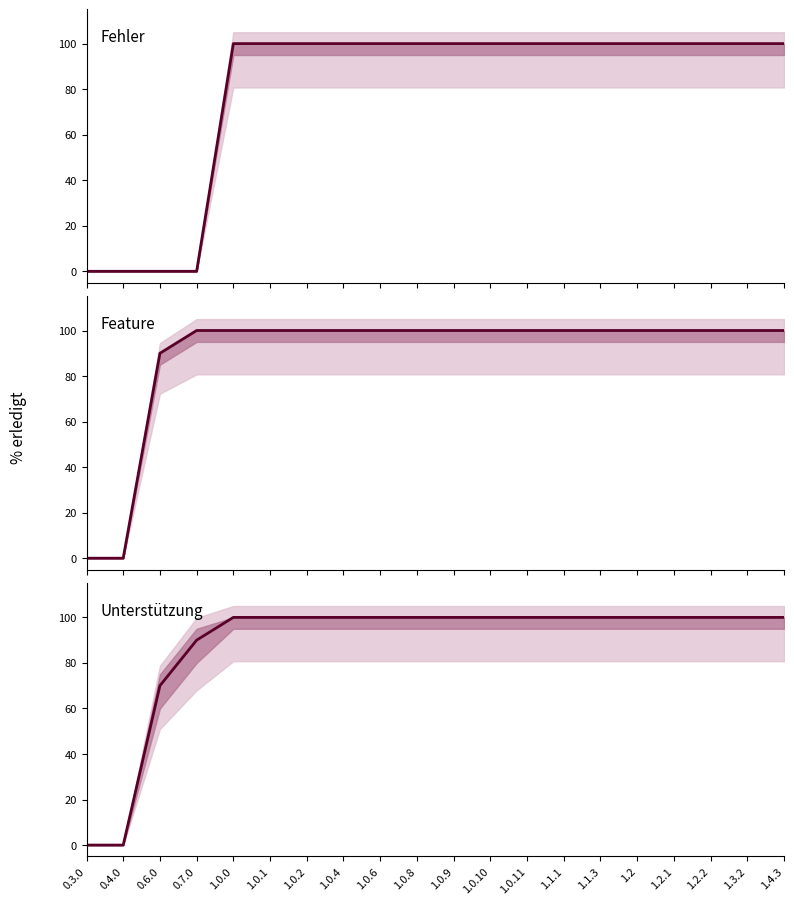

Reading left to right, what are all the values shown in this chart?

Fehler: 0	0	0	0	100	100	100	100	100	100	100	100	100	100	100	100	100	100	100	100
Feature: 0	0	90	100	100	100	100	100	100	100	100	100	100	100	100	100	100	100	100	100
Unterstützung: 0	0	70	90	100	100	100	100	100	100	100	100	100	100	100	100	100	100	100	100